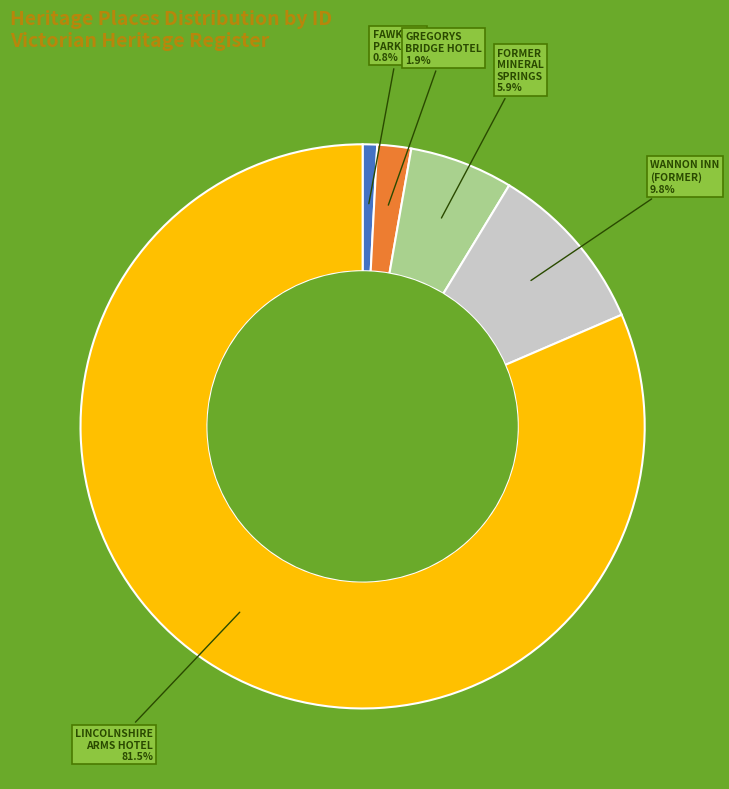

Is there any slice that represents more than half of the pie?

Yes